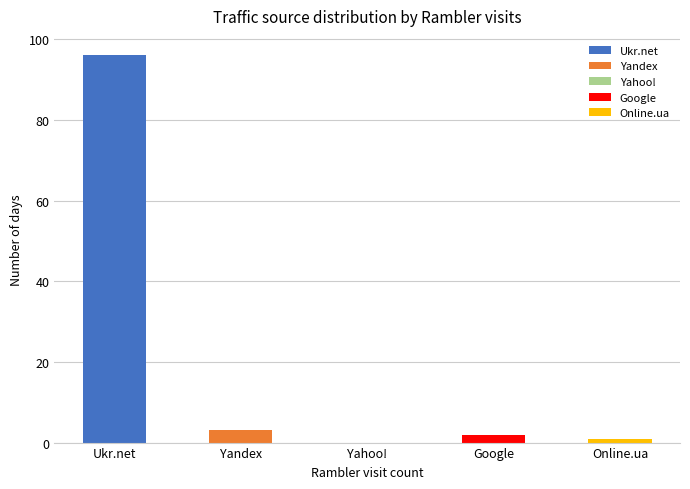

Count the number of categories in the chart.

5